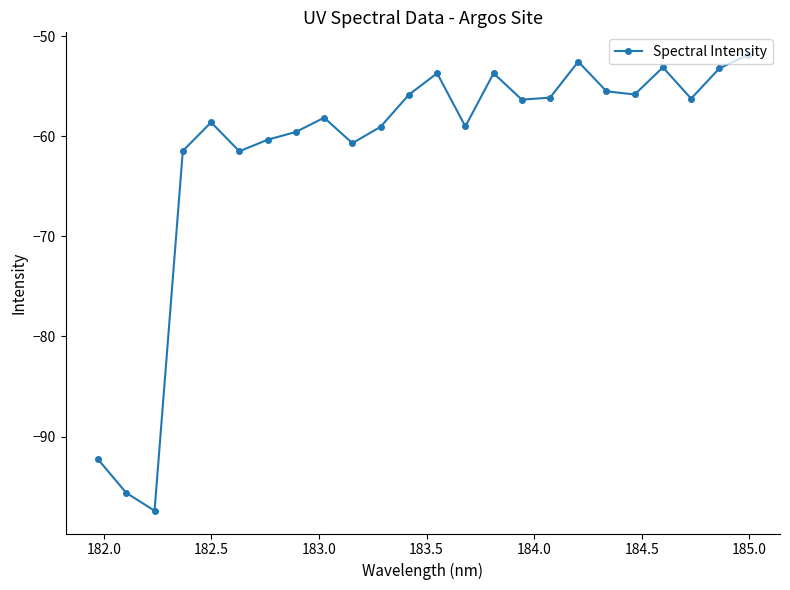

What is the difference between the second highest and second lowest values?

43.1